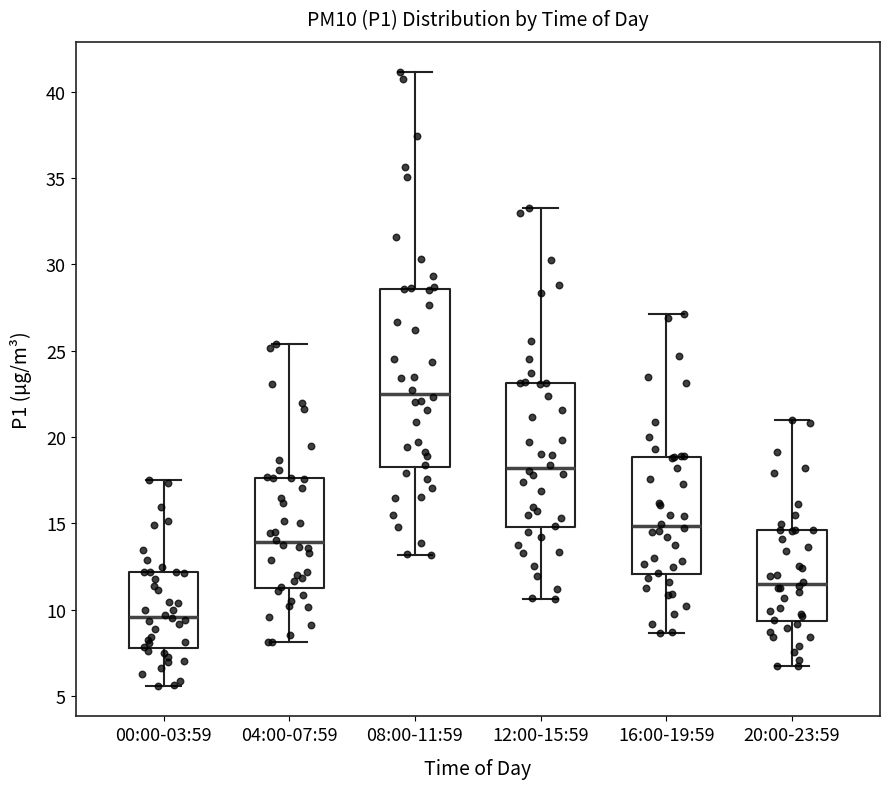

Reading left to right, read every box against the y-axis: the position of its median line, the range the box covers, and the ends of its whiskers. The values are not printed on the chart, so give them approximately, as read against the axis.

00:00-03:59: median 9.5, box 8.0 to 12.0, whiskers 5.5 to 17.5
04:00-07:59: median 14.0, box 11.5 to 17.5, whiskers 8.0 to 25.5
08:00-11:59: median 22.5, box 18.5 to 28.5, whiskers 13.0 to 41.0
12:00-15:59: median 18.0, box 15.0 to 23.0, whiskers 10.5 to 33.5
16:00-19:59: median 15.0, box 12.0 to 19.0, whiskers 8.5 to 27.0
20:00-23:59: median 11.5, box 9.5 to 14.5, whiskers 6.5 to 21.0